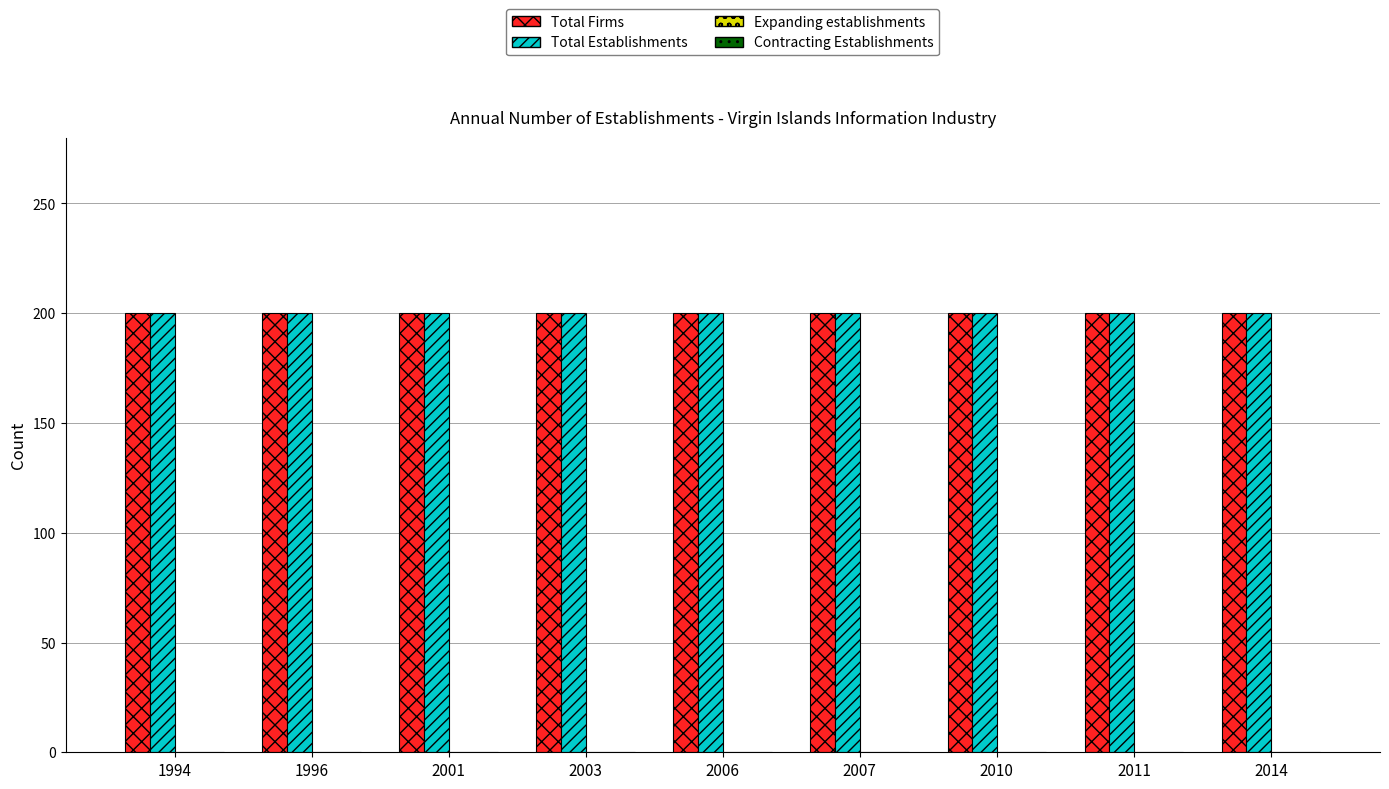

At which label is Total Establishments closest to 200?

1994